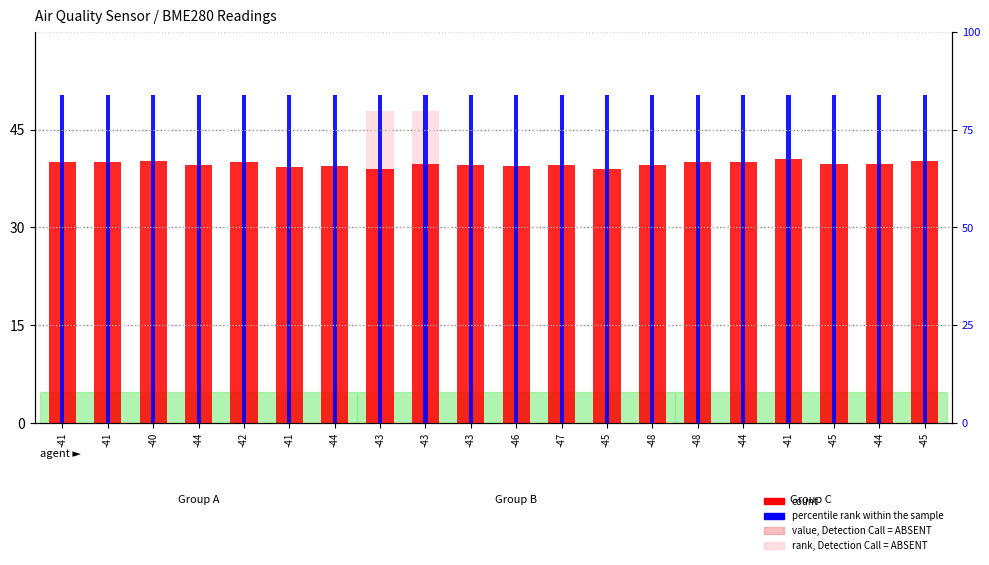

Does the chart contain any negative values?

No